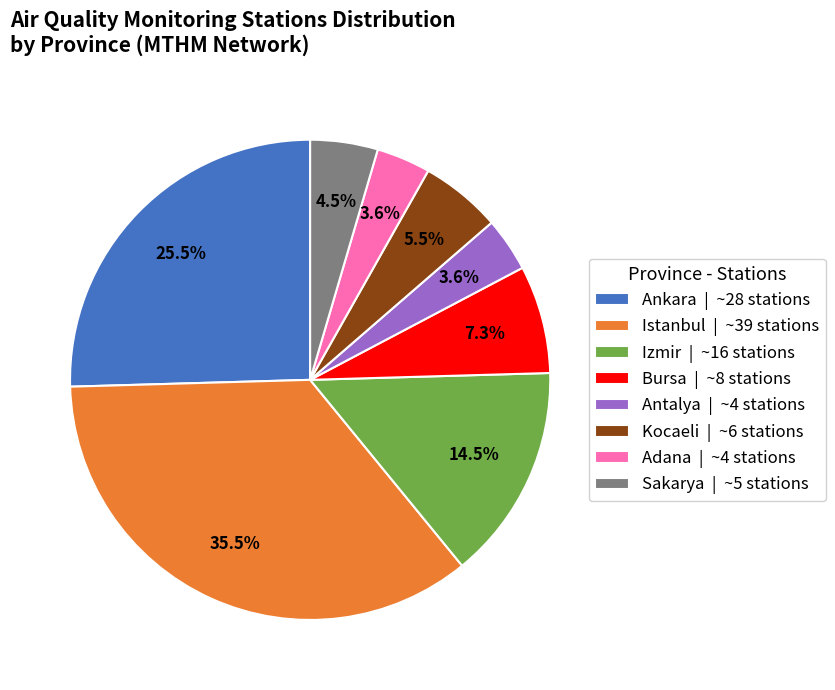

How many slices are in this pie chart?

8